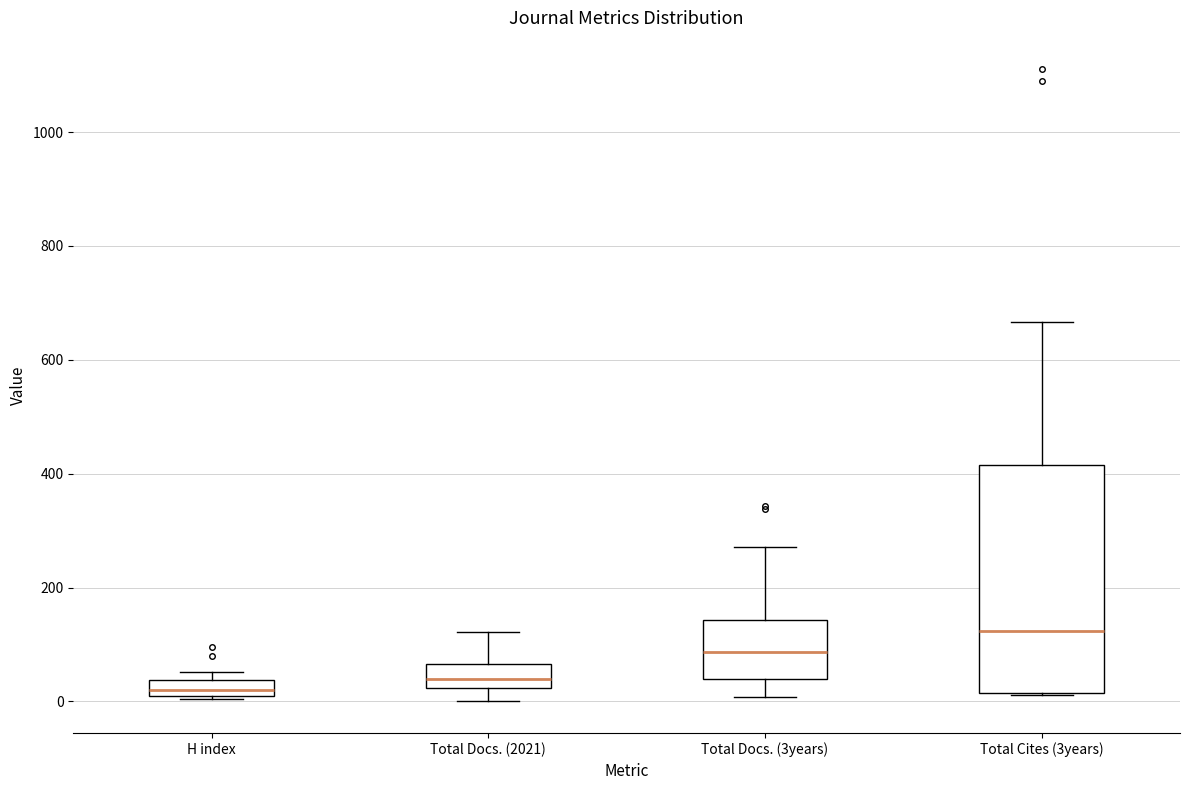

Which box's median line is the lowest?

H index